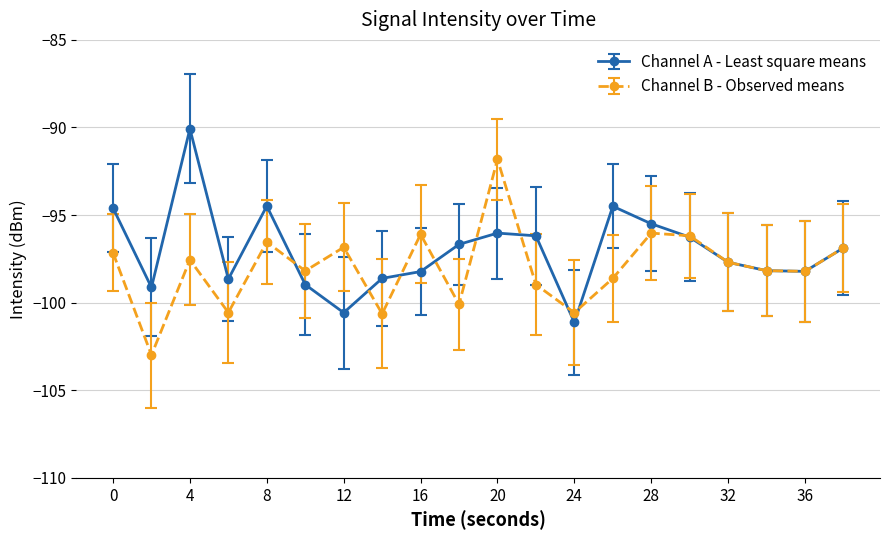

Rank the series by their maximum value, from highest to lowest.

Channel A - Least square means, Channel B - Observed means